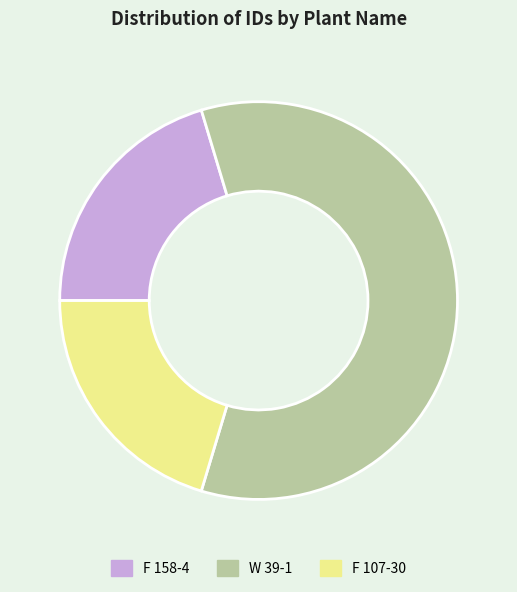

Is the sum of F 107-30 and F 158-4 greater than half?

No